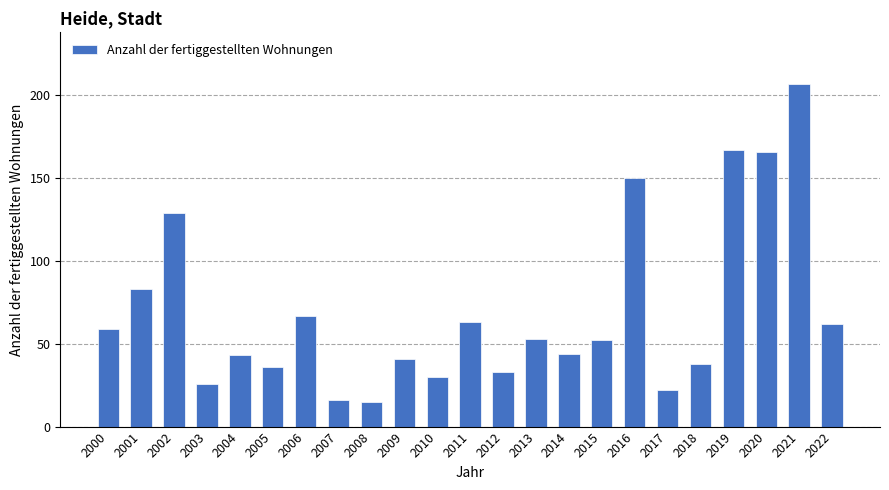

What is the minimum value shown in the chart?

15